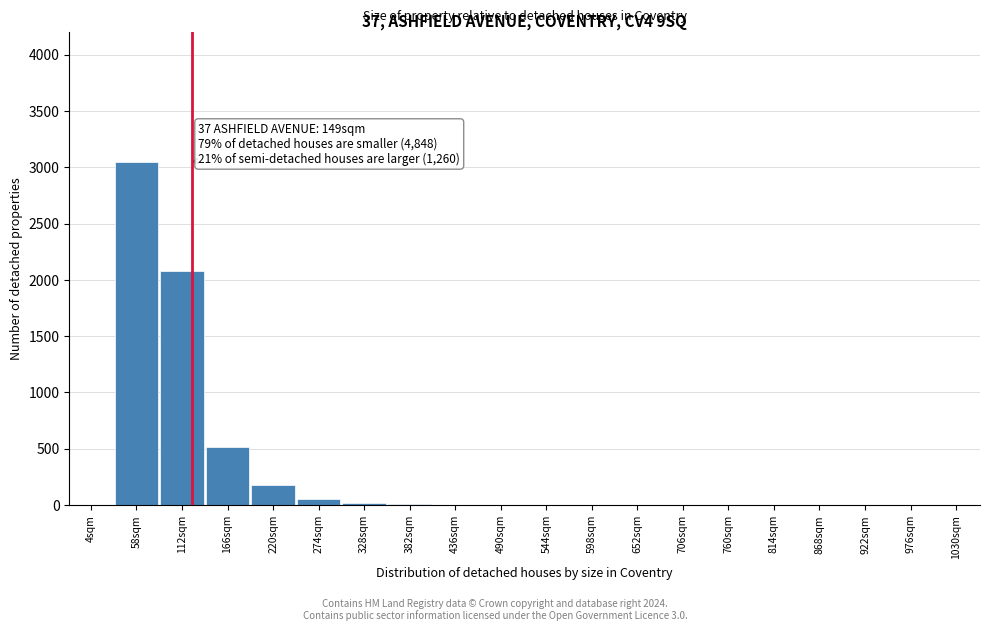

True or false: the data shows 1819 at 868sqm.

False